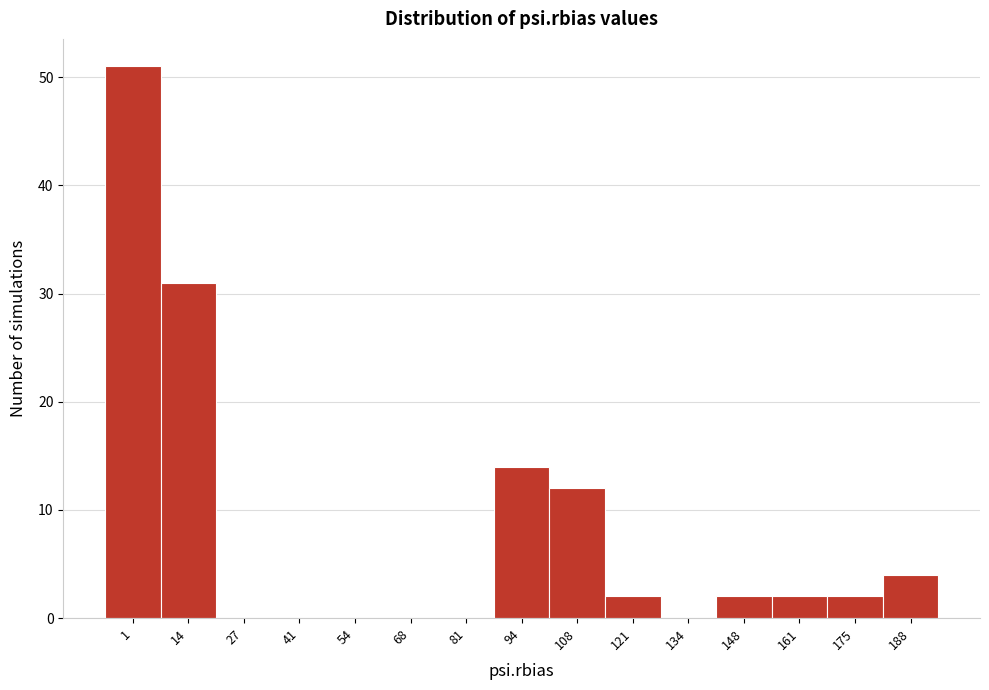

Reading left to right, extract all data points from this chart.

1=51	14=31	27=0	41=0	54=0	68=0	81=0	94=14	108=12	121=2	134=0	148=2	161=2	175=2	188=4